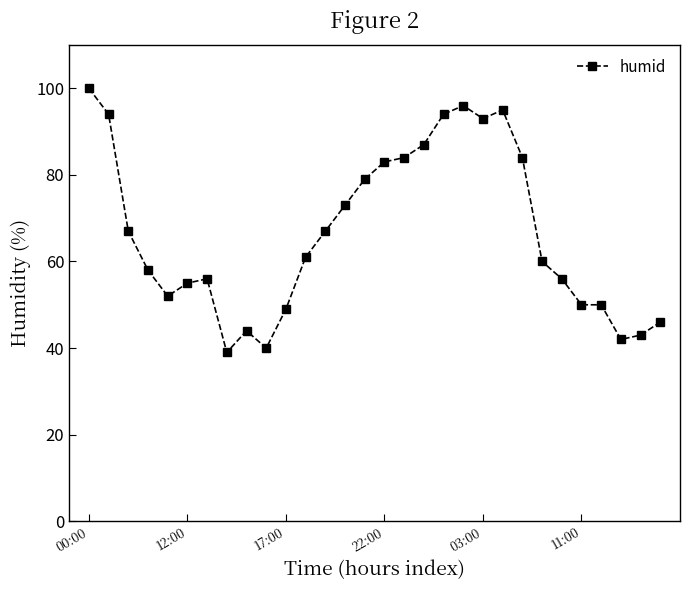

What is the value of the 5th point from the left?

52